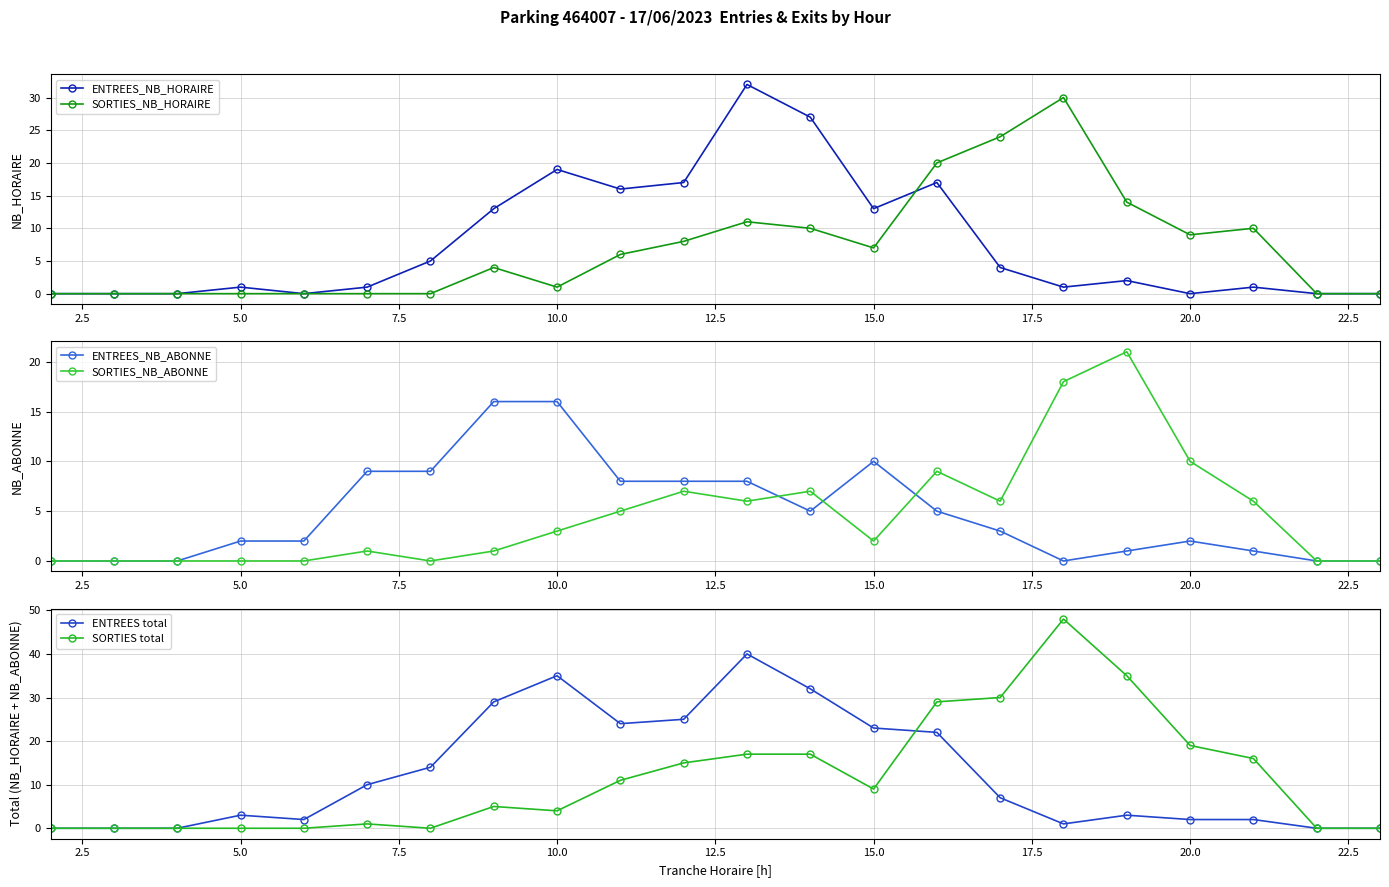

How many values in the SORTIES_NB_HORAIRE series are below 6?

11